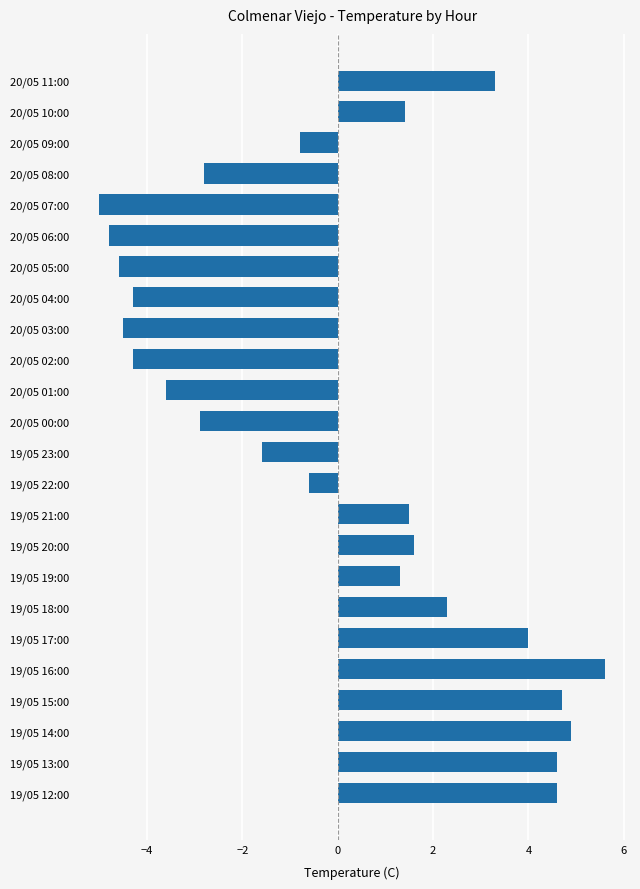

What is the value of the 21st bar from the top?

4.7